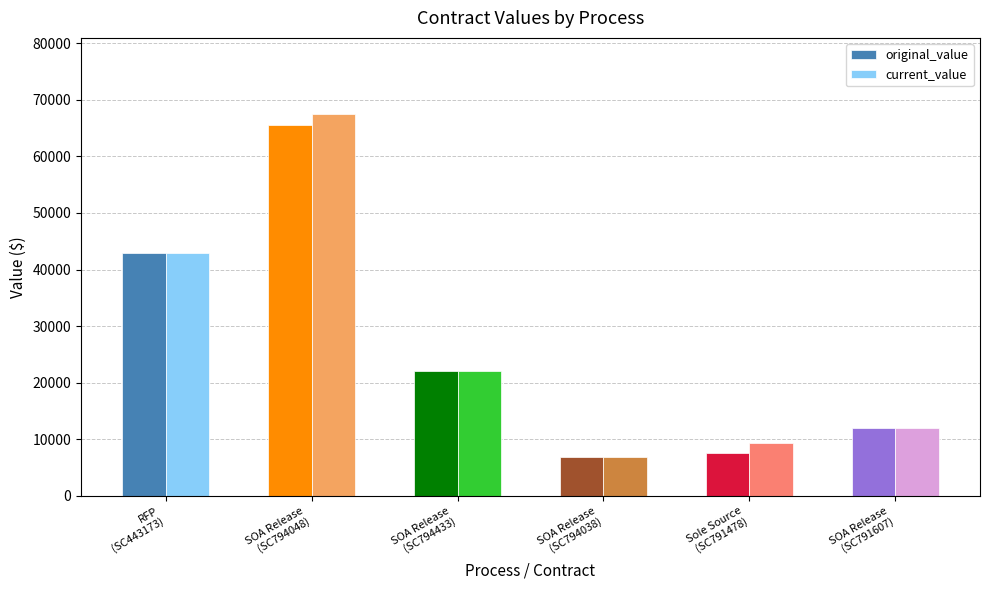

Reading right to left, transcribe all the data shown in this chart.

original_value: SOA Release
(SC791607)=12000.0	Sole Source
(SC791478)=7500.0	SOA Release
(SC794038)=6900.0	SOA Release
(SC794433)=22000.0	SOA Release
(SC794048)=65500.0	RFP
(SC443173)=42967.8
current_value: SOA Release
(SC791607)=12000.0	Sole Source
(SC791478)=9317.6	SOA Release
(SC794038)=6900.0	SOA Release
(SC794433)=22000.0	SOA Release
(SC794048)=67450.0	RFP
(SC443173)=42967.8